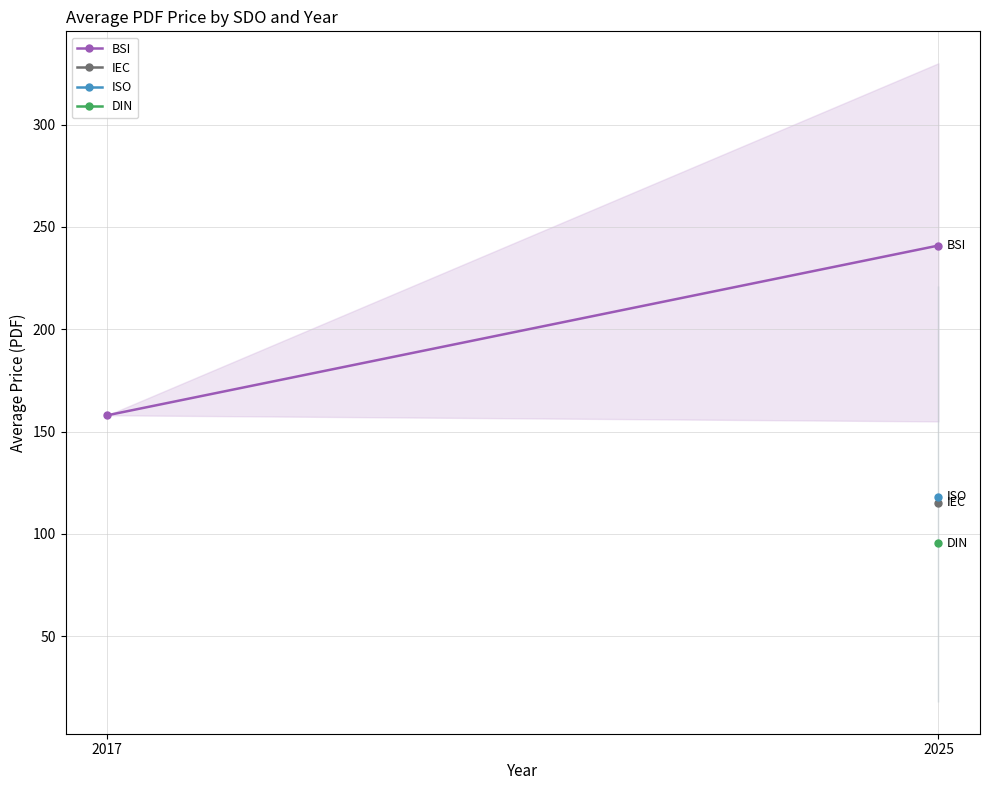

True or false: the data shows 240.9 at 2025.

True